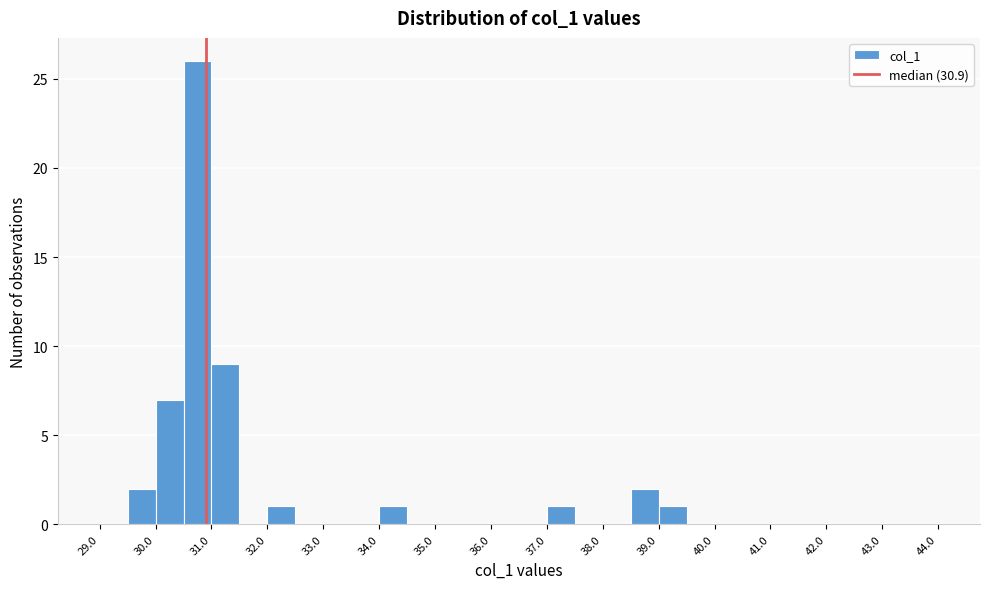

What is the height of the bar covering 29.5 to 30.0 on the x-axis? The values are not printed on the chart, so give them approximately, as read against the axis.

2